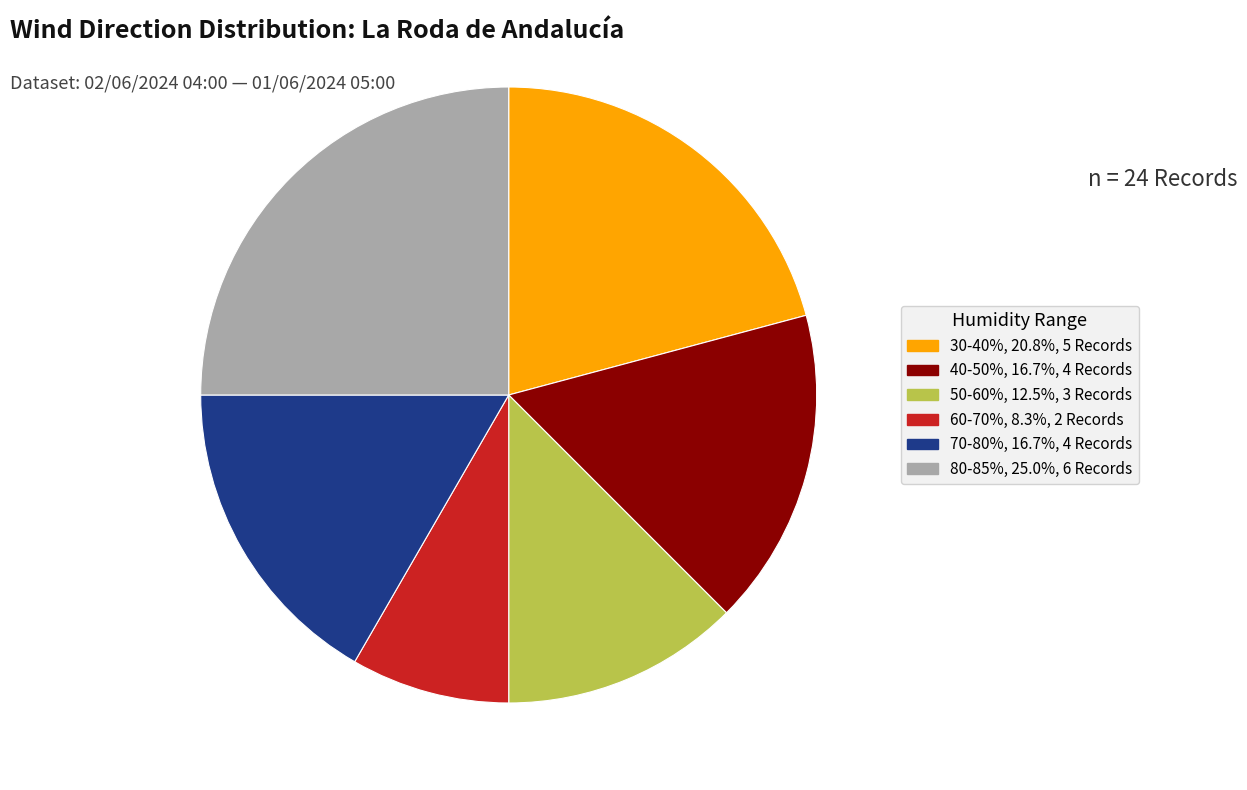

Does any single category account for the majority?

No